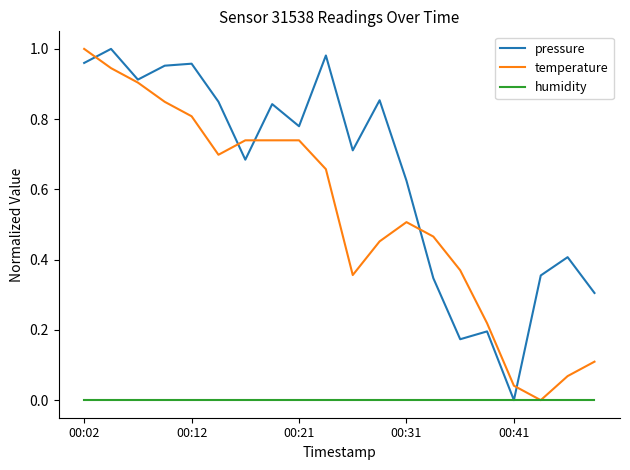

Which series has the largest total across all categories?

pressure